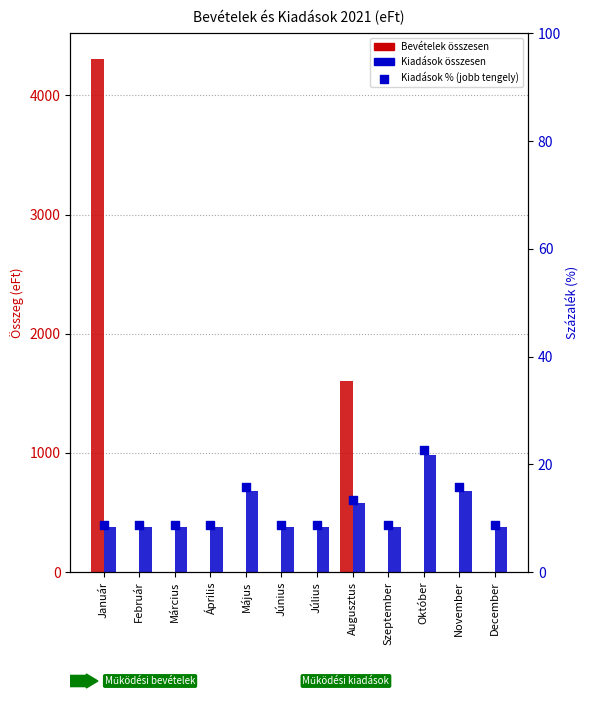

Which series contains the lowest Y value?

Bevételek összesen